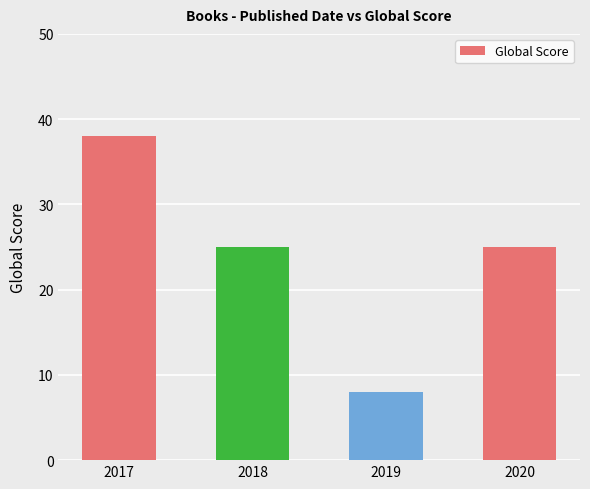

Reading right to left, transcribe all the data shown in this chart.

2020=25	2019=8	2018=25	2017=38